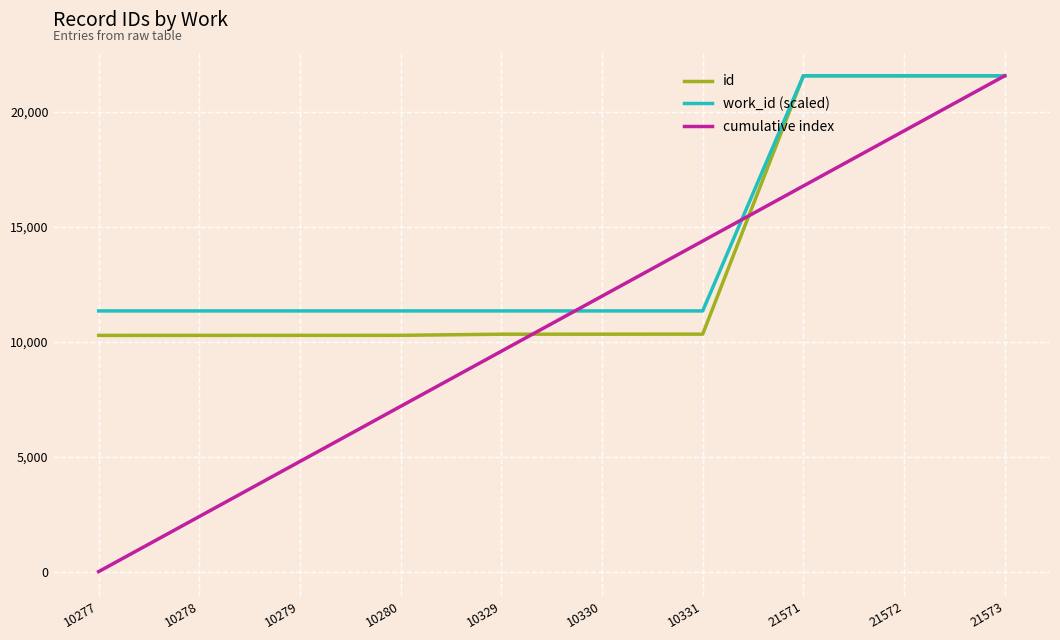

What is the difference between the id values at 21572 and 10279?

11293.0